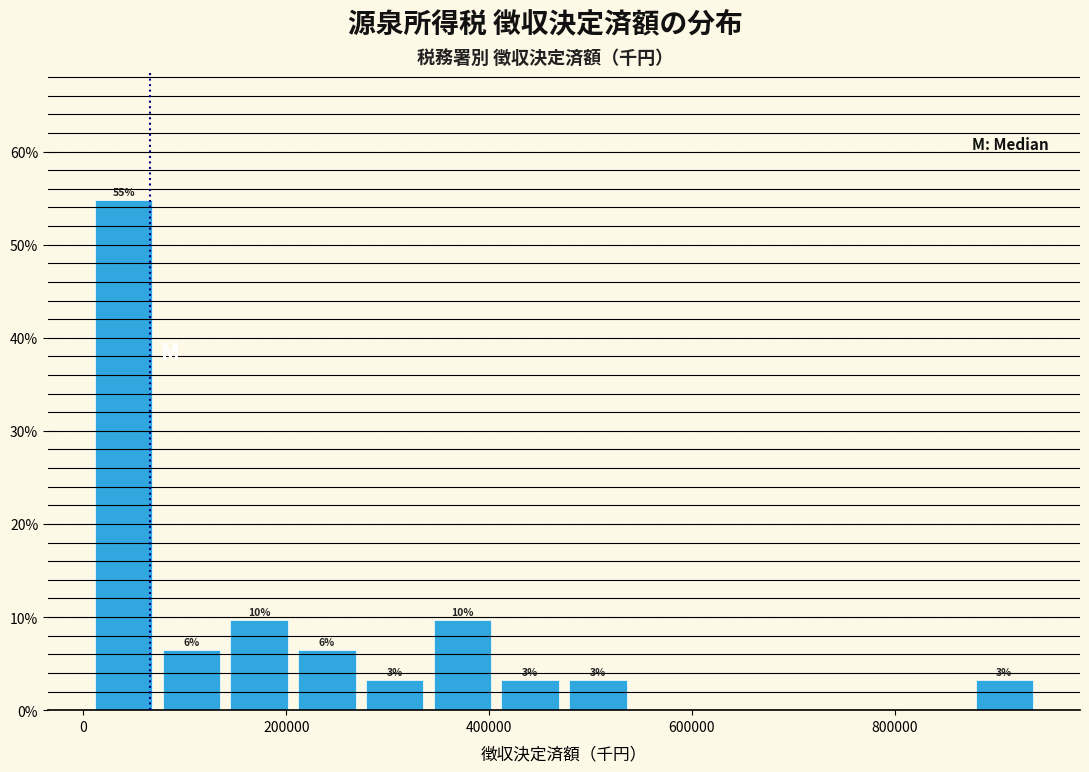

Read against the x-axis, roughly where is the centre of the tallest bar?

40000